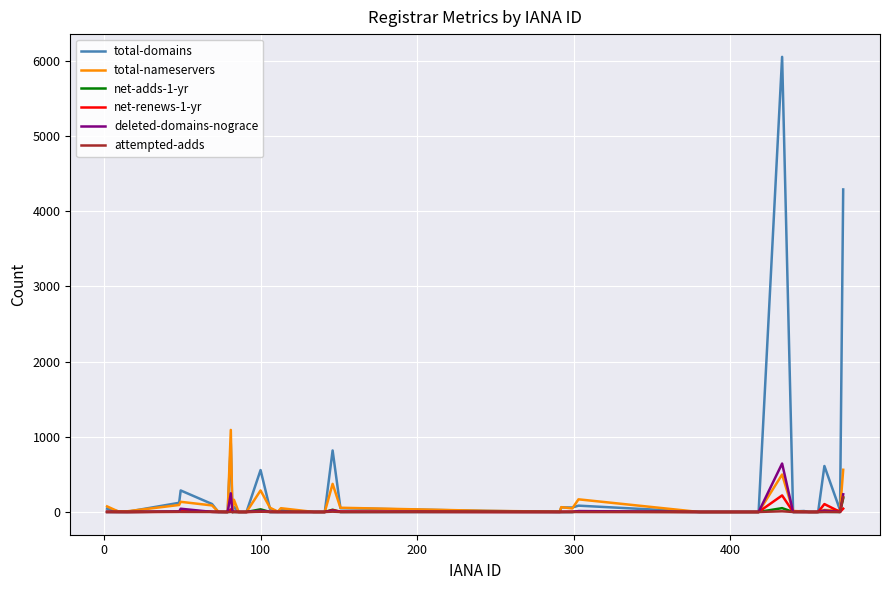

Which series has the widest spread of values?

total-domains